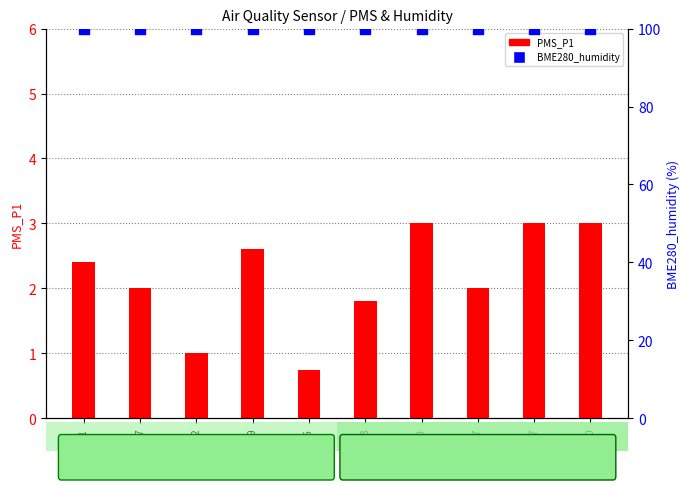

What is the total value across all series at 00:32?

101.0